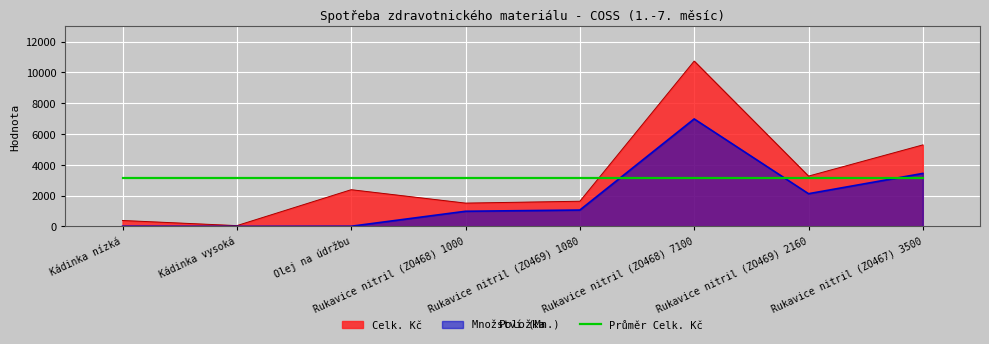

Is the value of Množství (Mn.) at Olej na údržbu greater than the value of Celk. Kč at Rukavice nitril (ZO469) 2160?

No